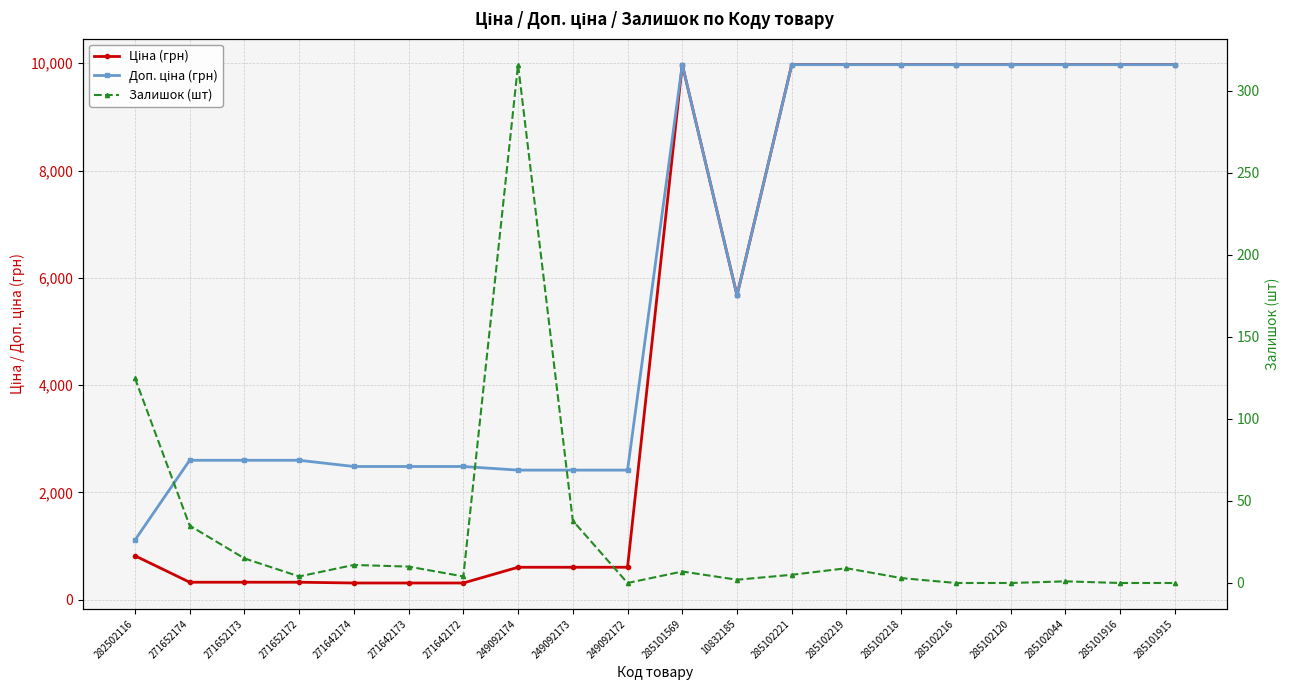

What is the sum of all Доп. ціна (грн) values?

119044.6